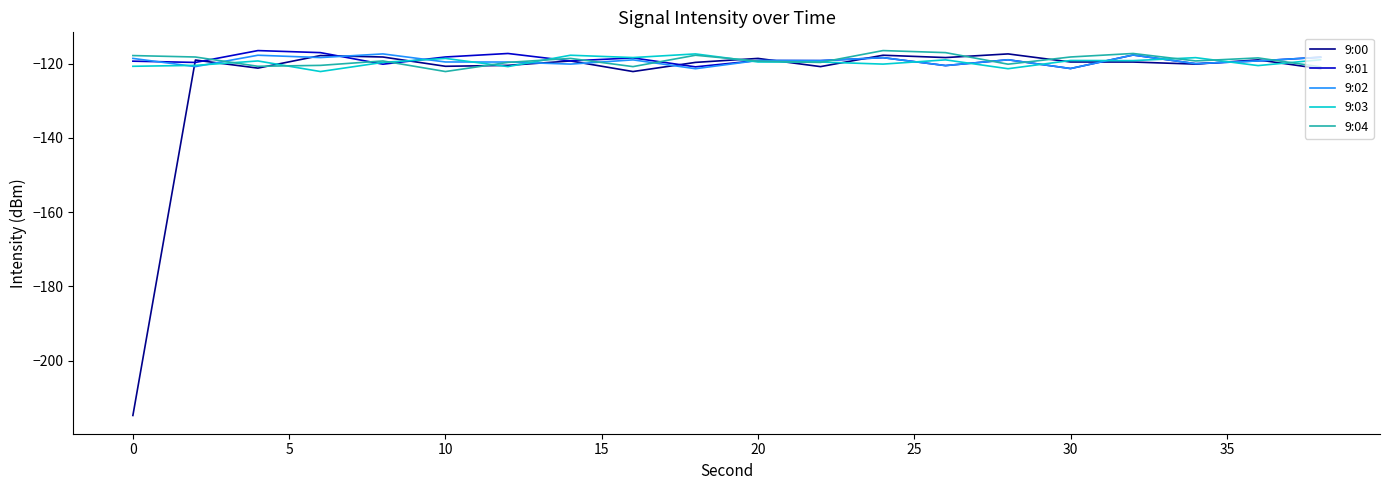

What is the smallest value displayed?

-214.7